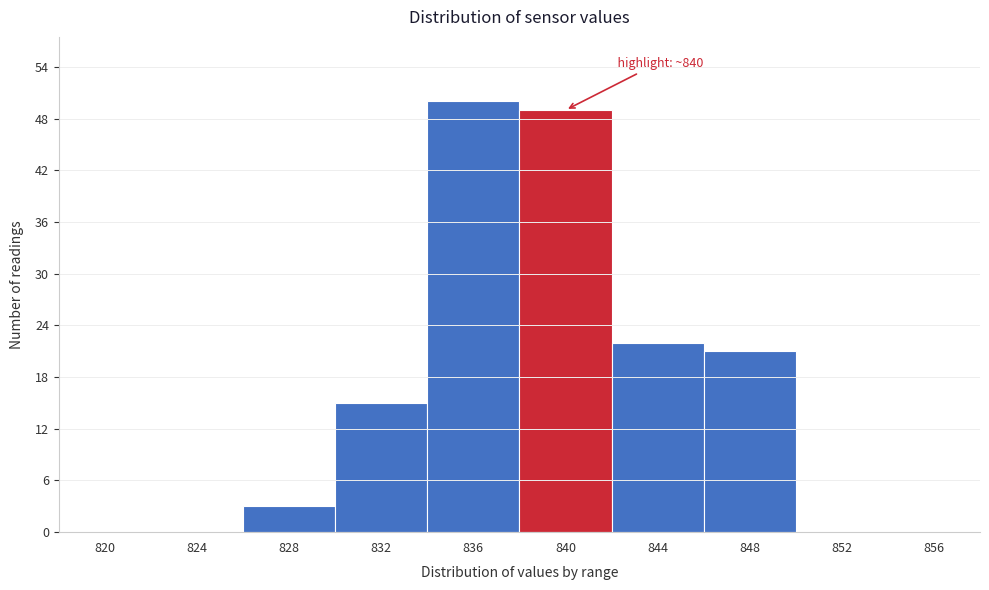

Reading left to right, what are all the values shown in this chart?

820=0	824=0	828=3	832=15	836=50	840=49	844=22	848=21	852=0	856=0